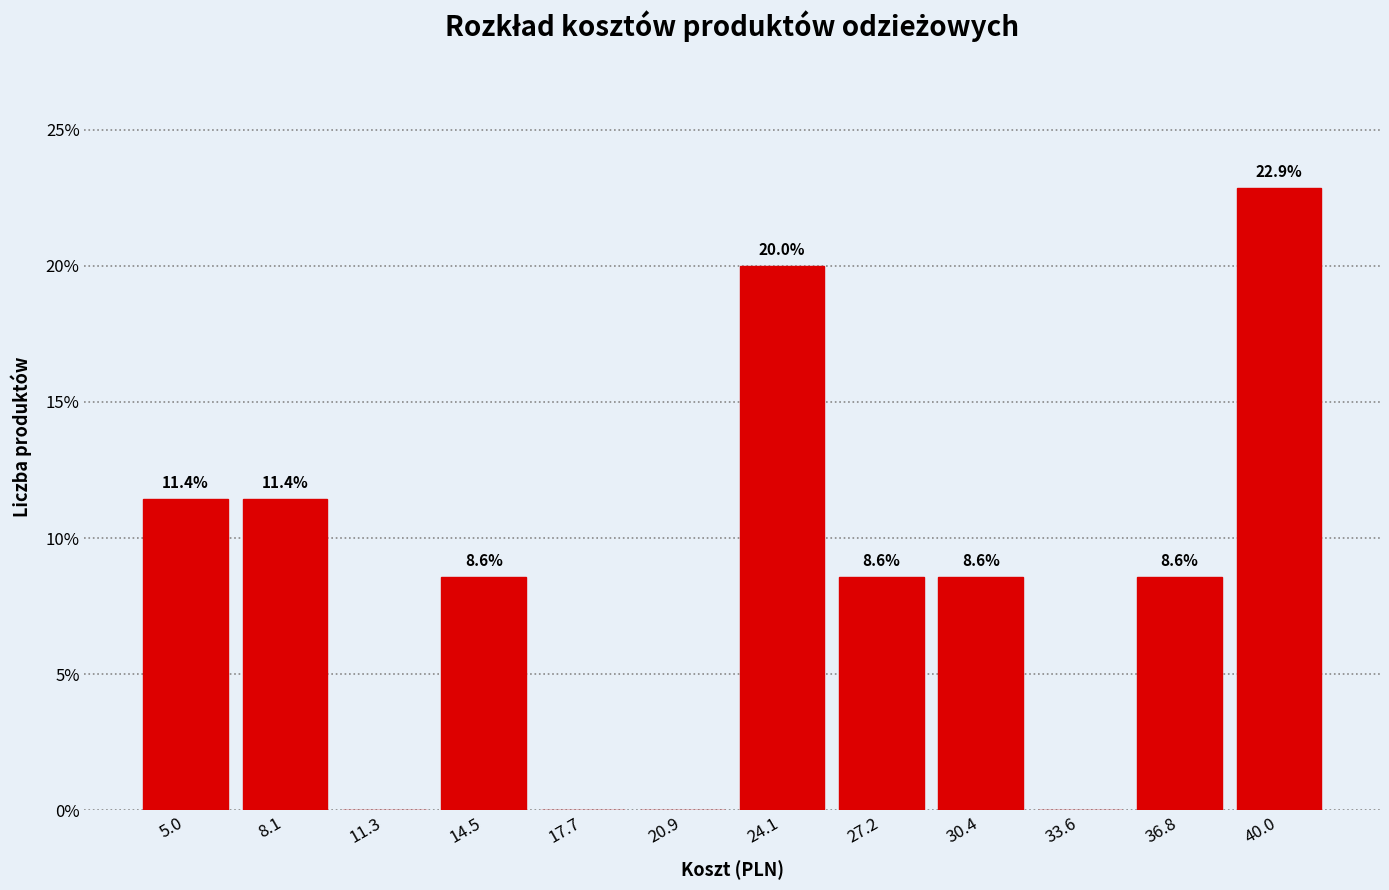

Over which range of the x-axis is the bar tallest?

38.5 to 41.5